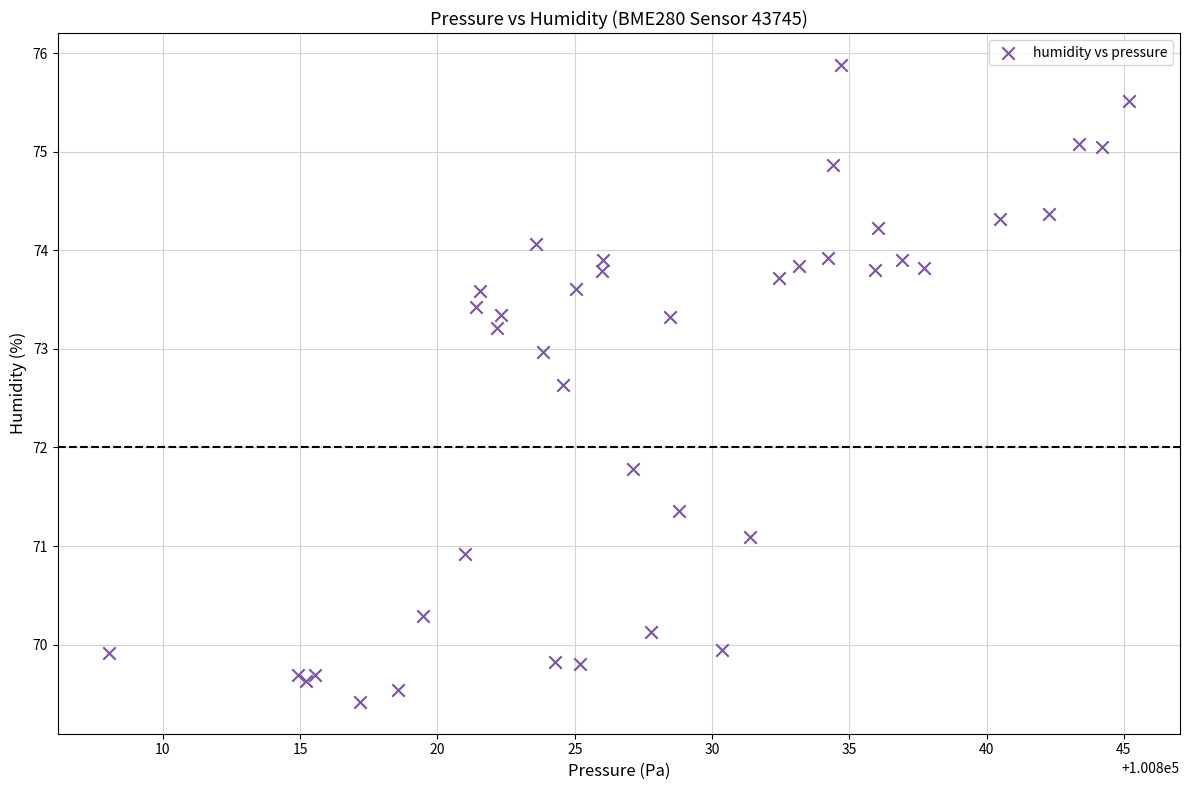

What Y value in the scatter plot is closest to 72?

71.8